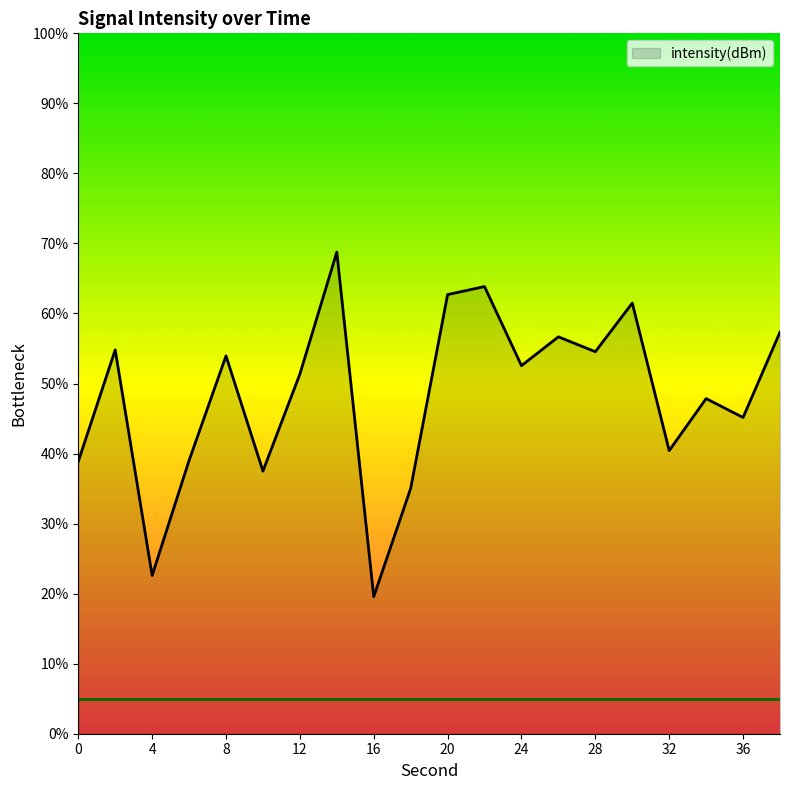

What is the greatest value displayed?

68.8